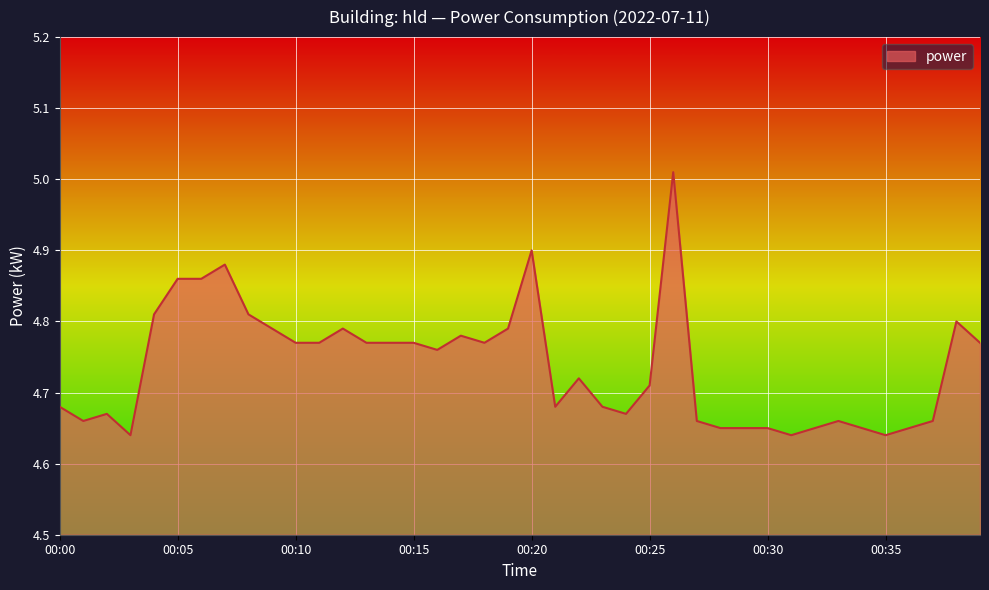

What is the difference between the maximum and minimum values?

0.4